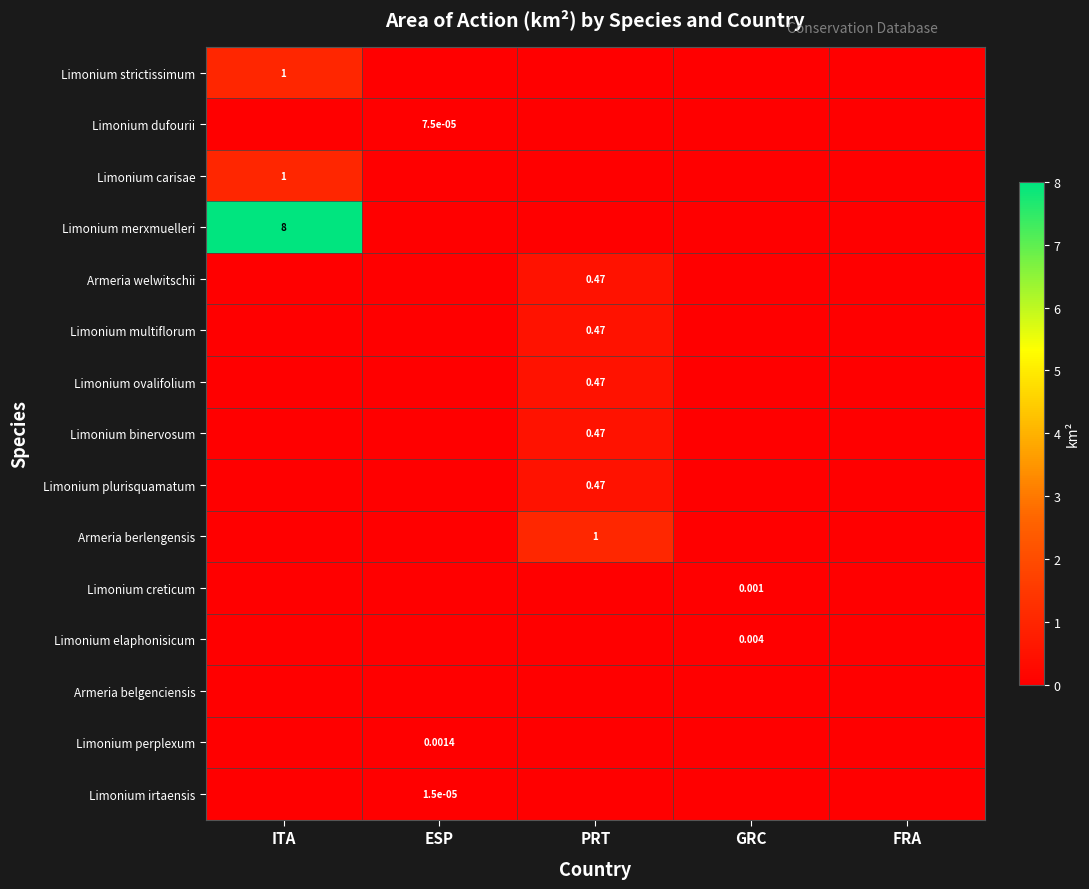

Which series has the widest spread of values?

Limonium merxmuelleri